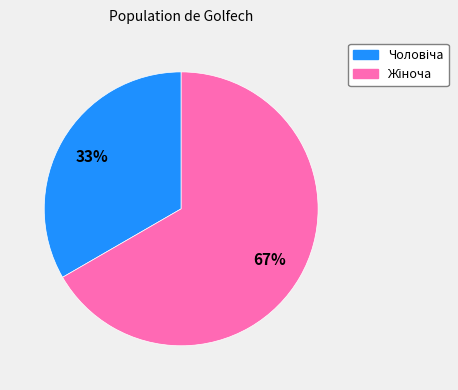

How many slices are in this pie chart?

2